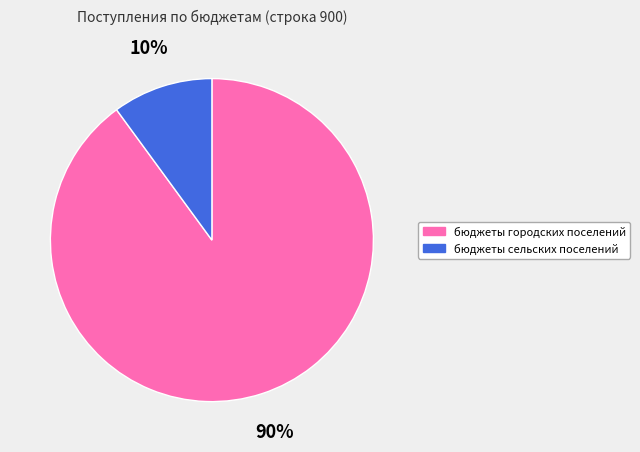

How many segments does this pie chart have?

2